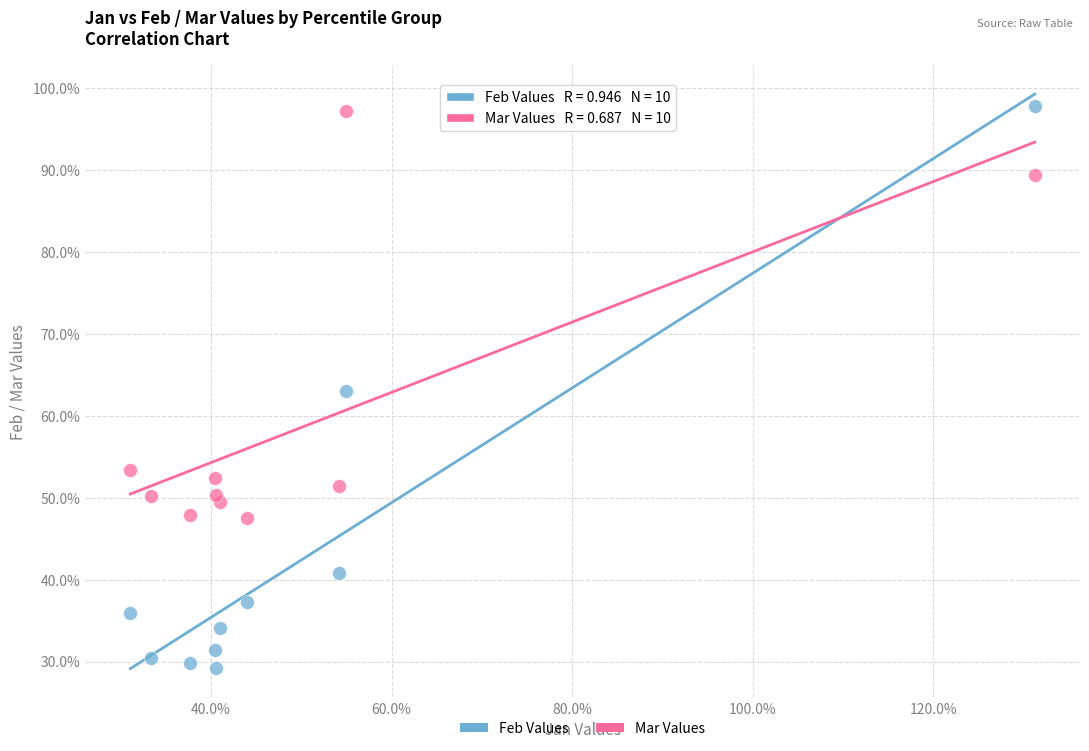

What are all the series names shown in the legend?

Feb Values, Mar Values